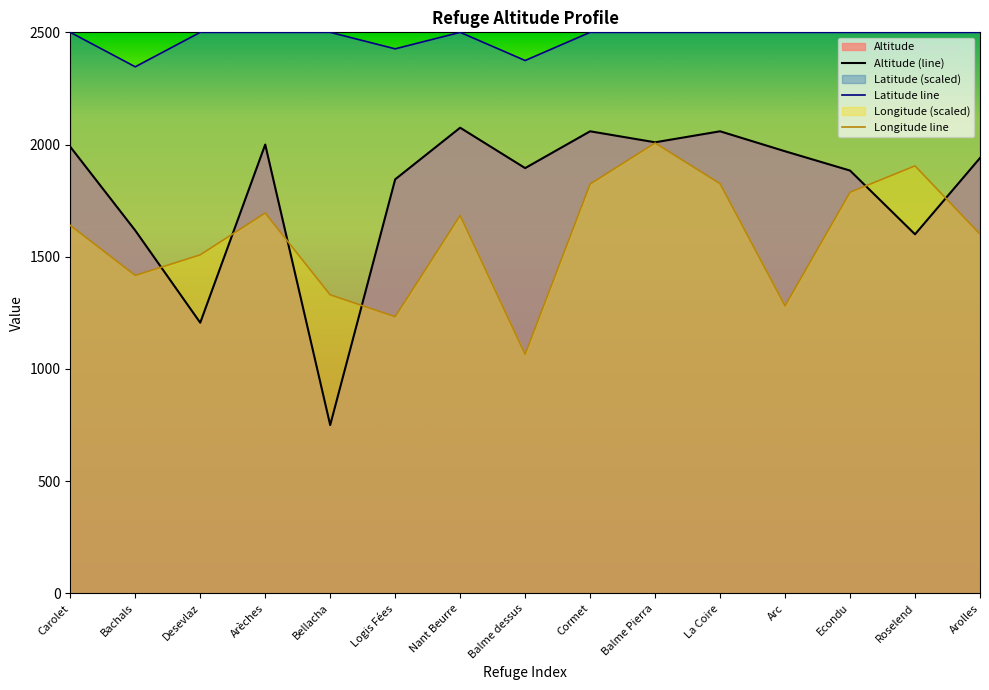

How many data points in Longitude are less than 1639?

7